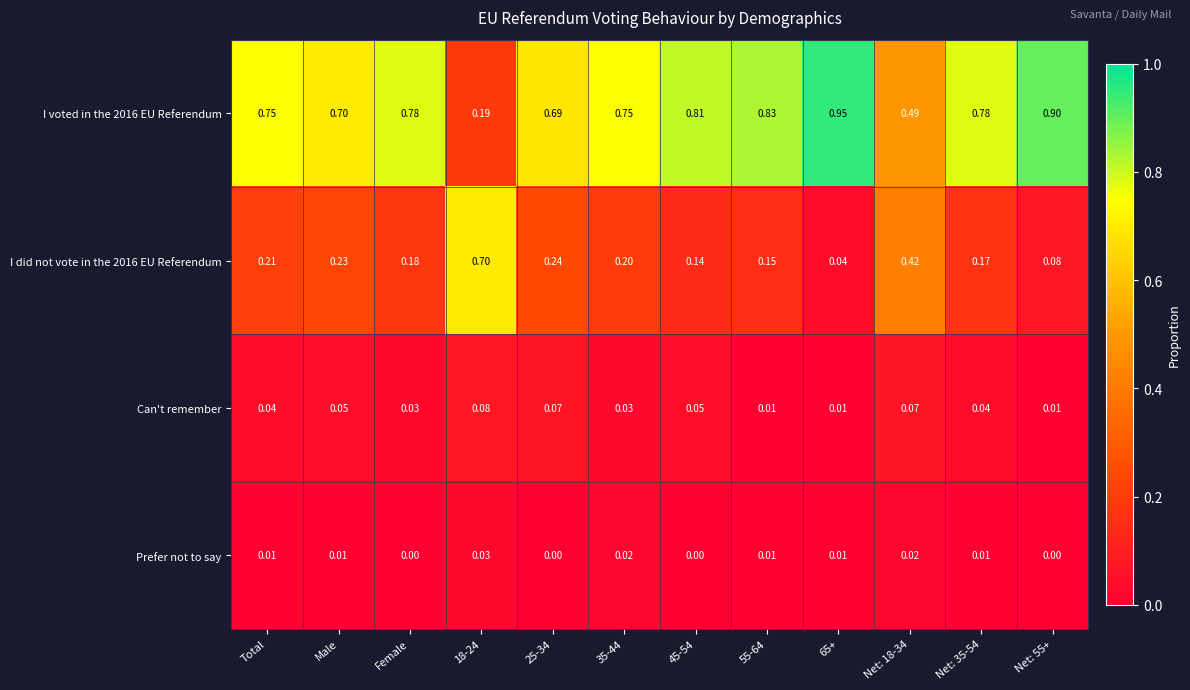

Is the value of I voted in the 2016 EU Referendum at 18-24 greater than the value of Prefer not to say at 45-54?

Yes